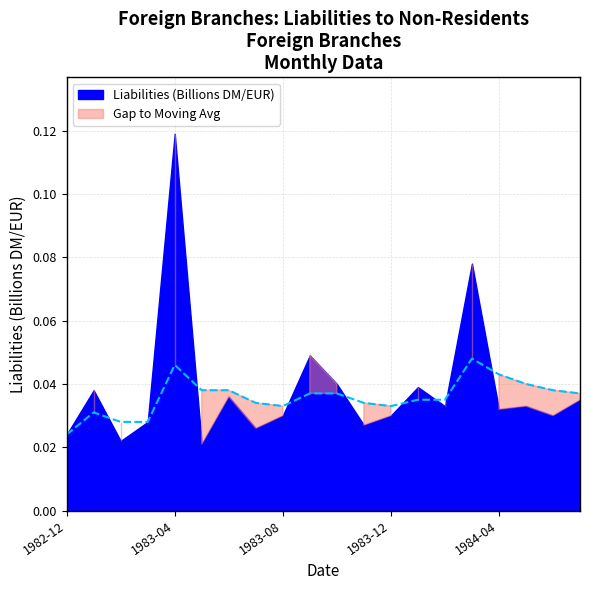

What position from the left is 1984-02?

15